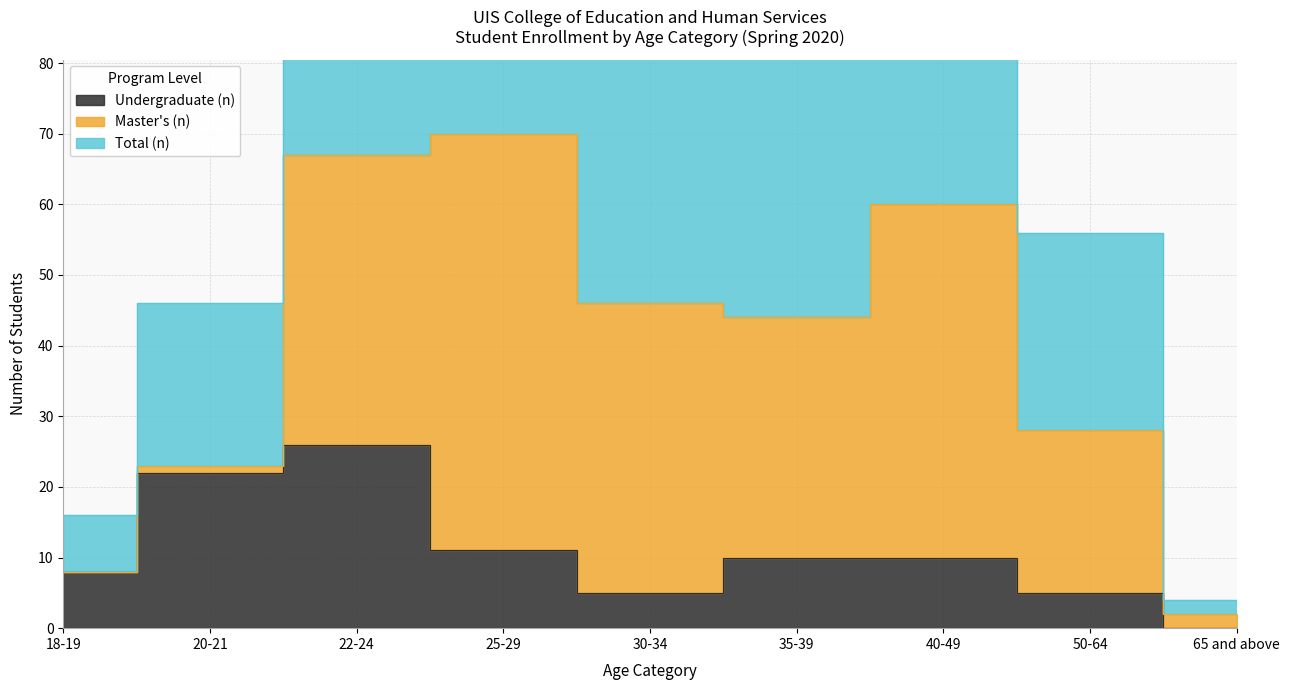

How many interior local valleys does the Total (n) series have?

1